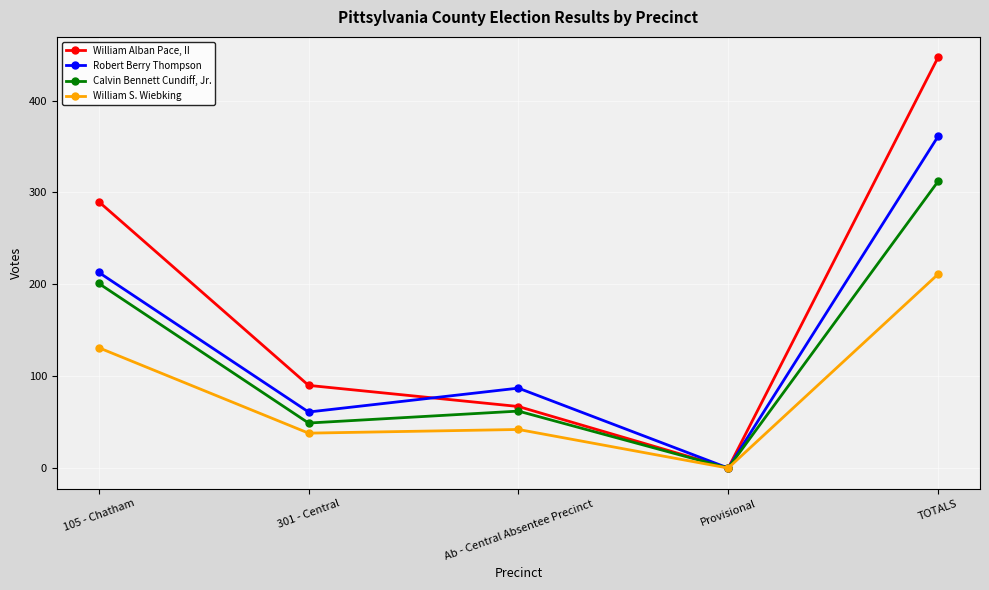

What is the difference between the highest and lowest values at 301 - Central?

52